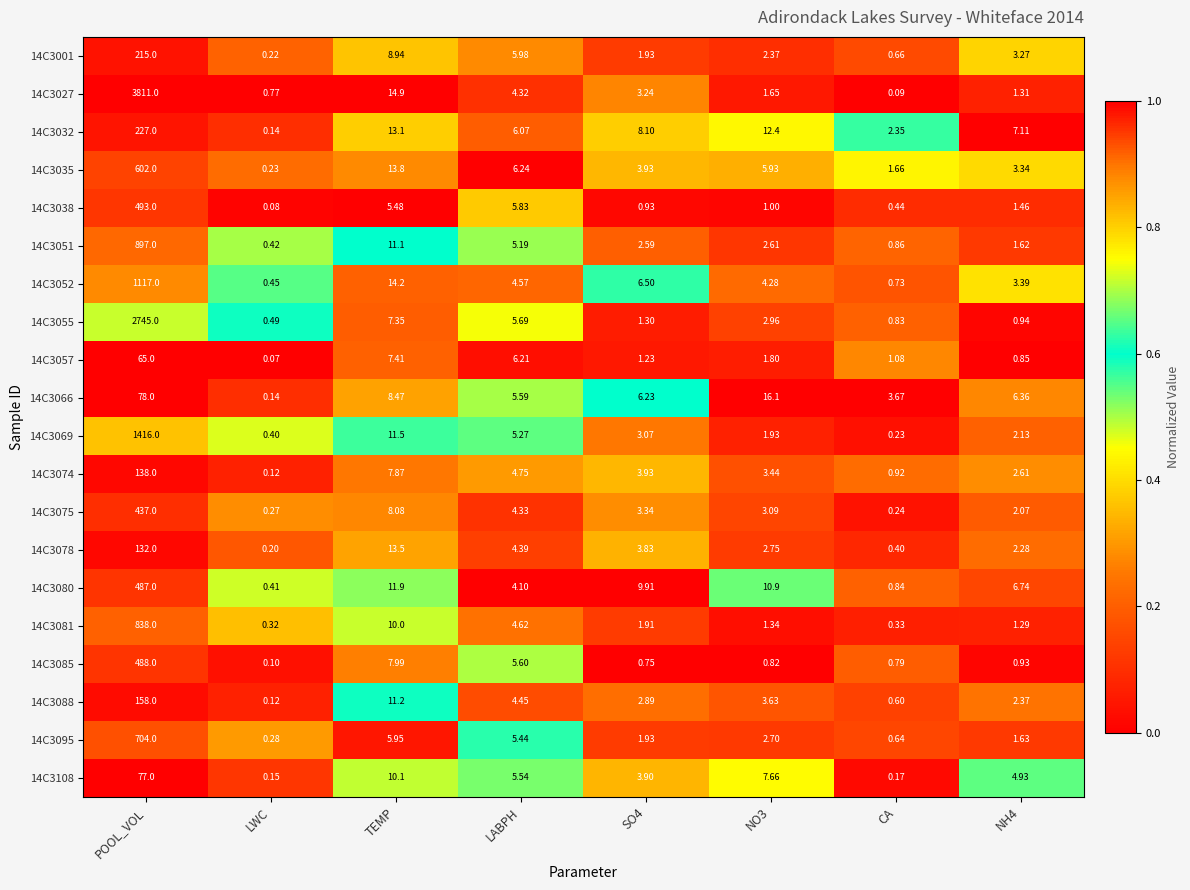

Which category has the lowest value across all series?

LWC